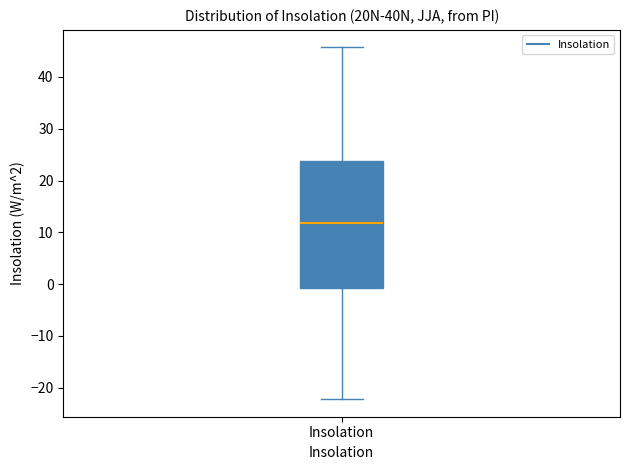

Read this box plot against the y-axis: the position of the median line, the range covered by the box, and the ends of both whiskers. The values are not printed on the chart, so give them approximately, as read against the axis.

median 12, box -1 to 24, whiskers -22 to 46